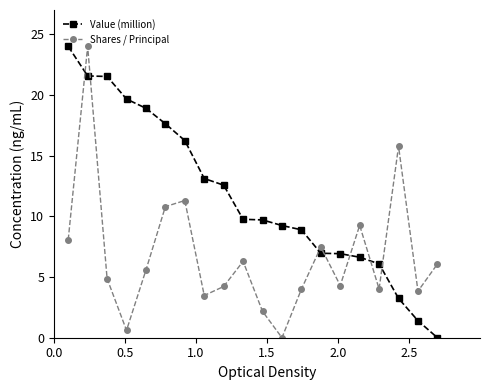

True or false: Shares / Principal has more than 1 interior local peaks.

True